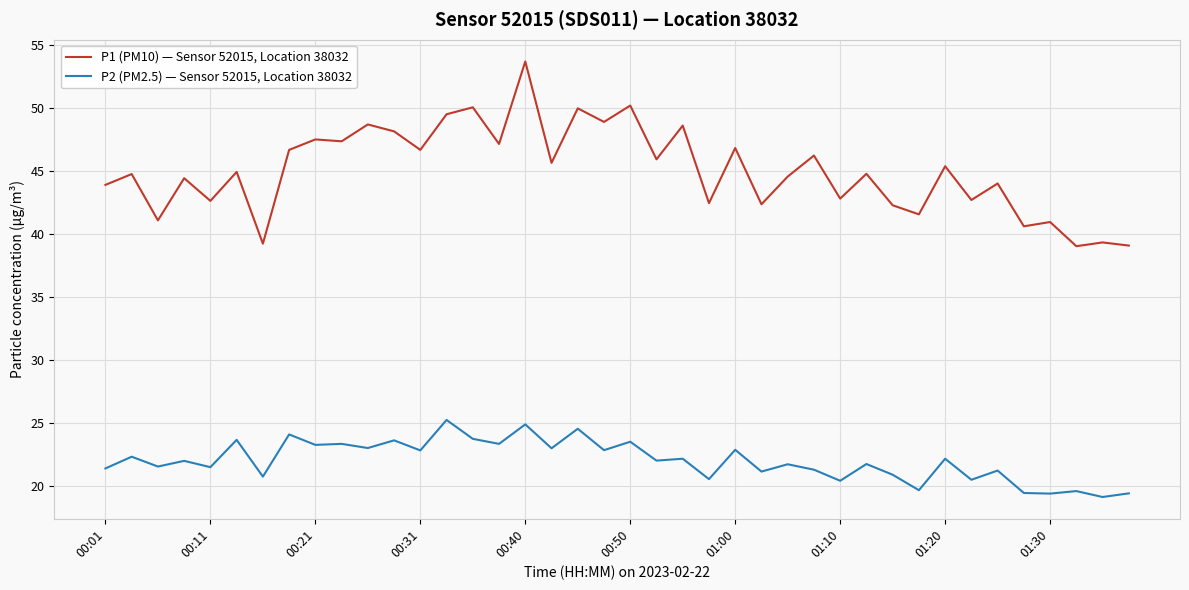

What is the difference between the maximum and minimum values in the P1 (PM10) — Sensor 52015, Location 38032 series?

14.7